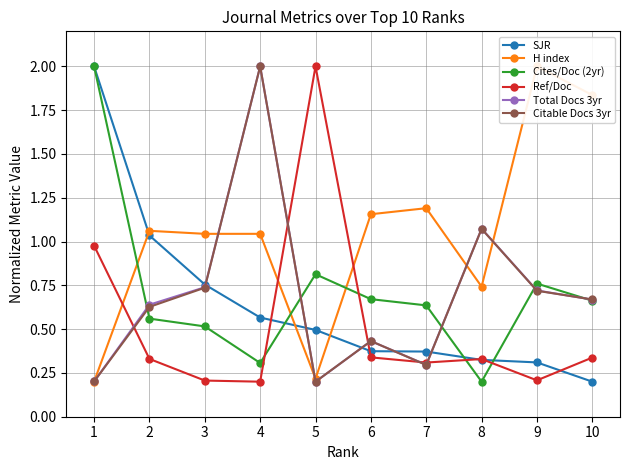

What is the maximum value shown in the chart?

2.0